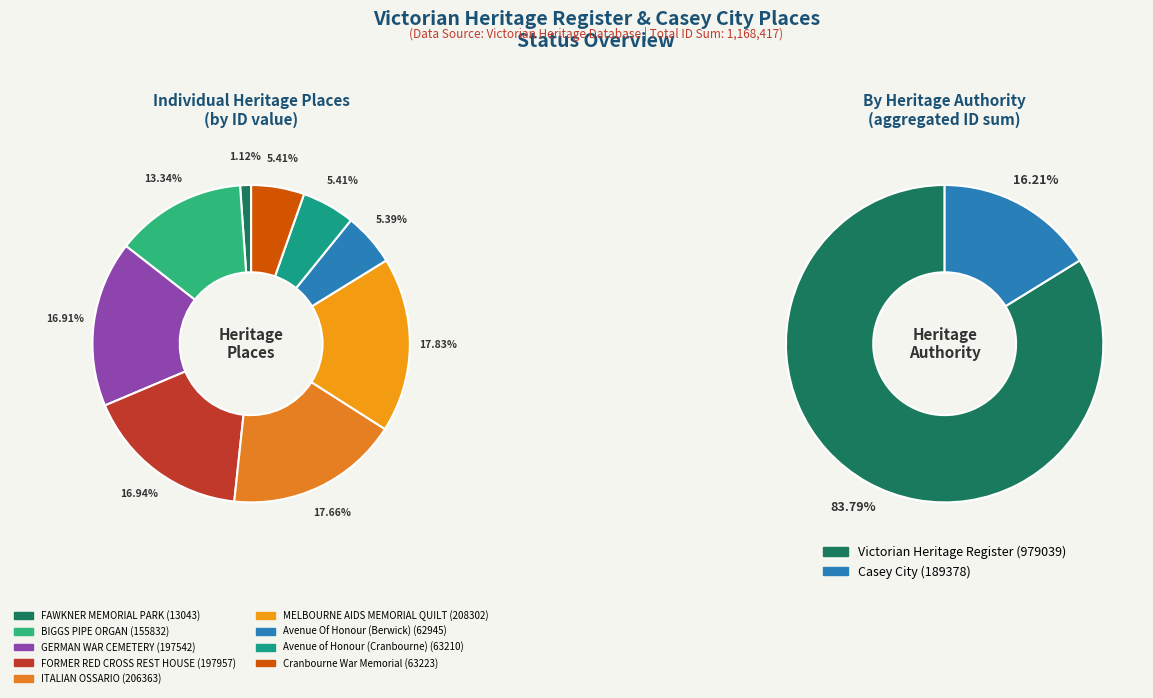

To the nearest percent, what portion does Avenue of Honour (Cranbourne) represent?

5%